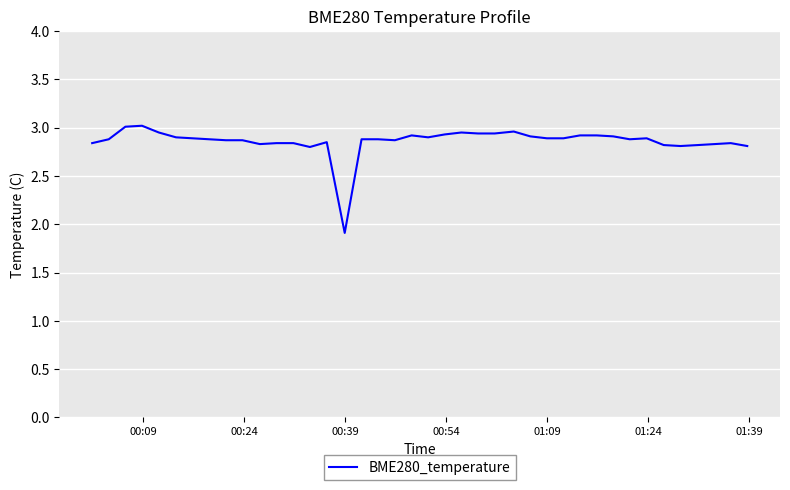

What is the smallest value displayed?

1.9